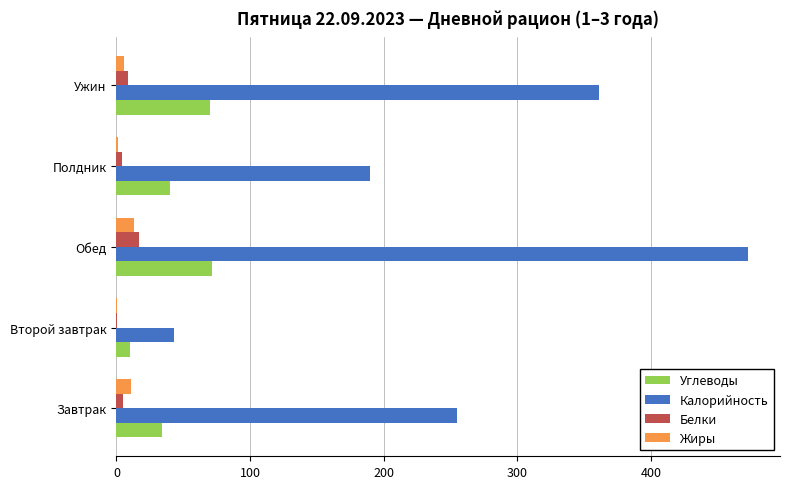

What are all the series names shown in the legend?

Углеводы, Калорийность, Белки, Жиры